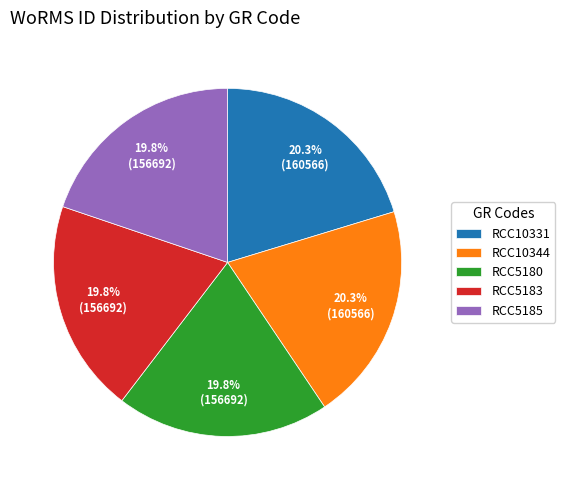

How much of the chart is everything except RCC5185?

80.2%